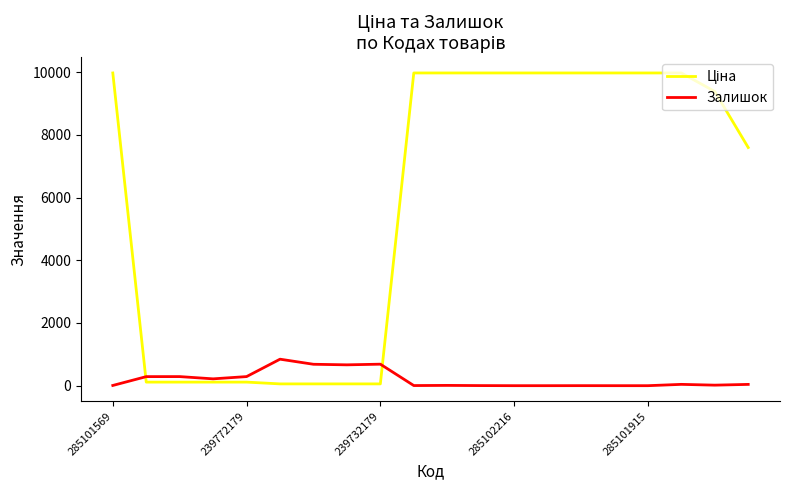

What is the maximum value shown in the chart?

9975.0